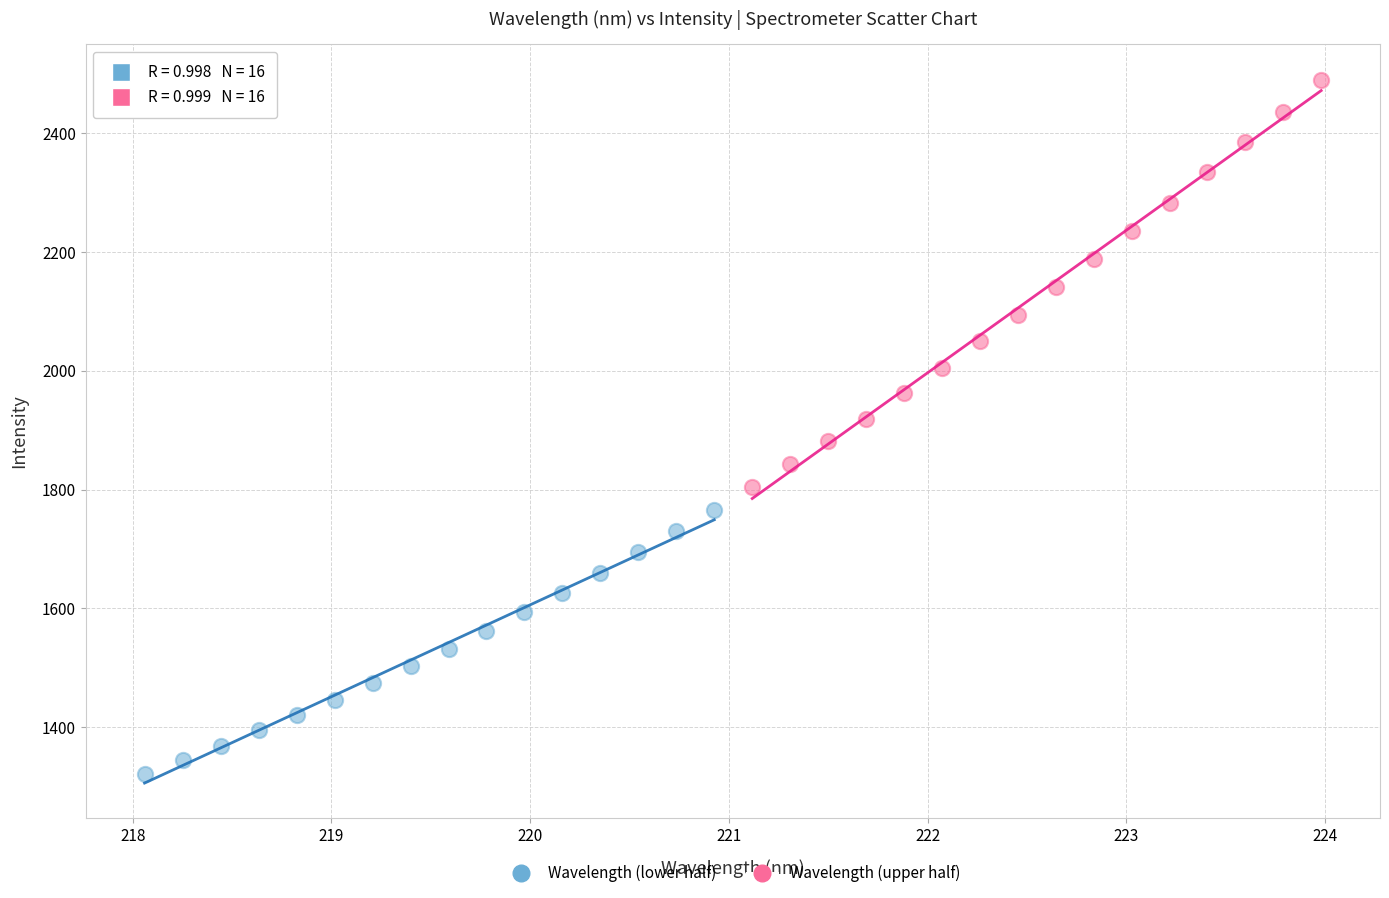

Which series reaches the maximum Y coordinate?

Wavelength (upper half)